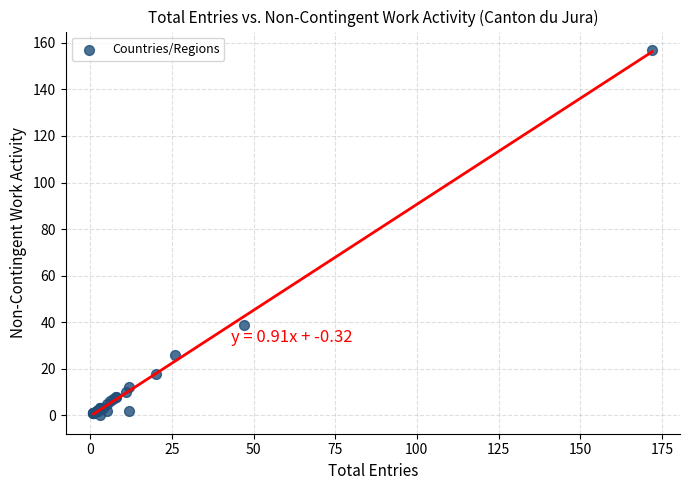

What Y value in the scatter plot is closest to 78?

39